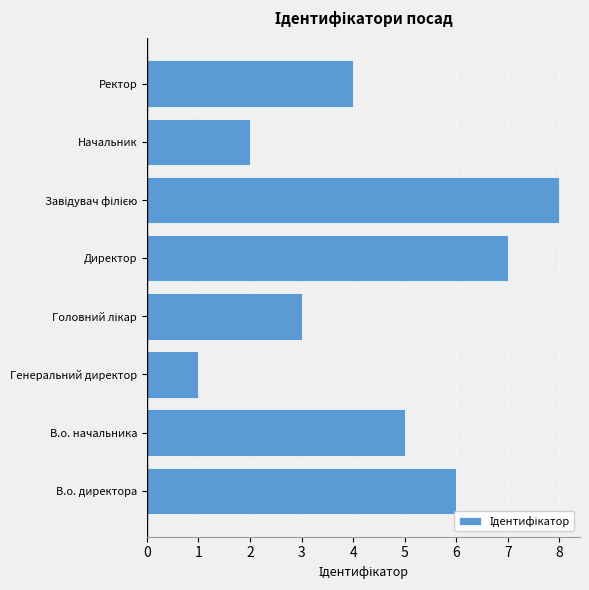

At which label is the value closest to 4?

Ректор